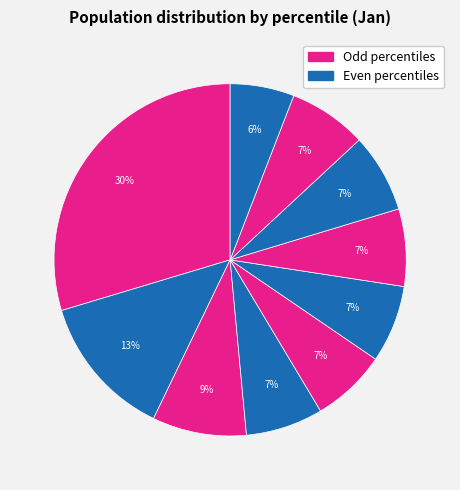

Rank the categories by value from lowest to highest.

pct95, pct45, pct65, pct35, pct55, pct85, pct75, pct25, pct15, pct05